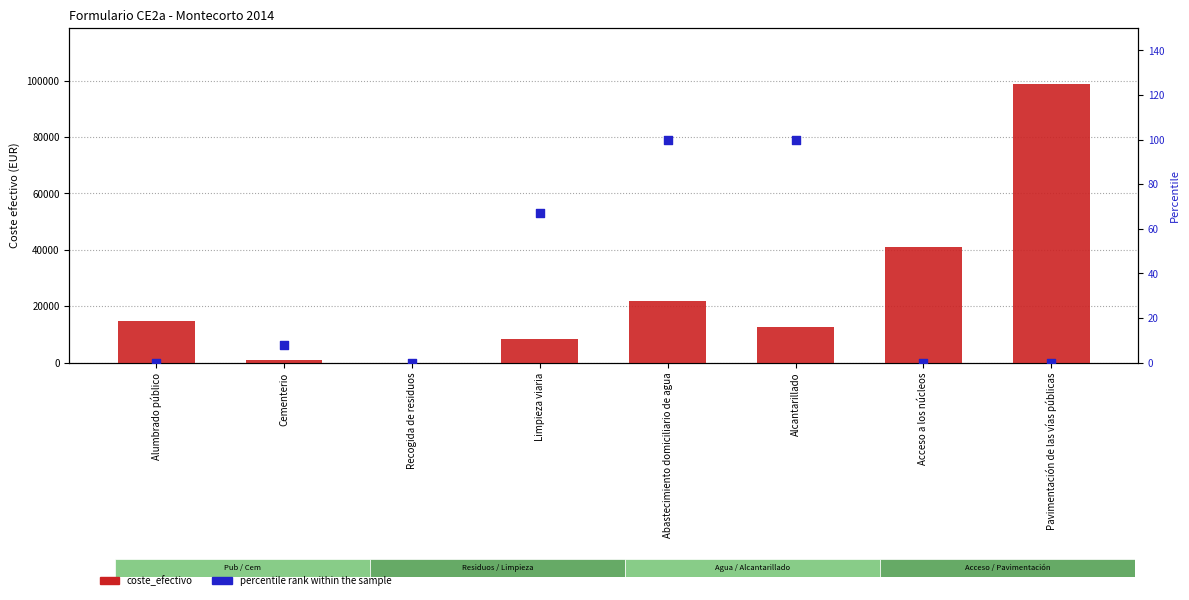

At which category is the sum across all series the highest?

Pavimentación de las vías públicas